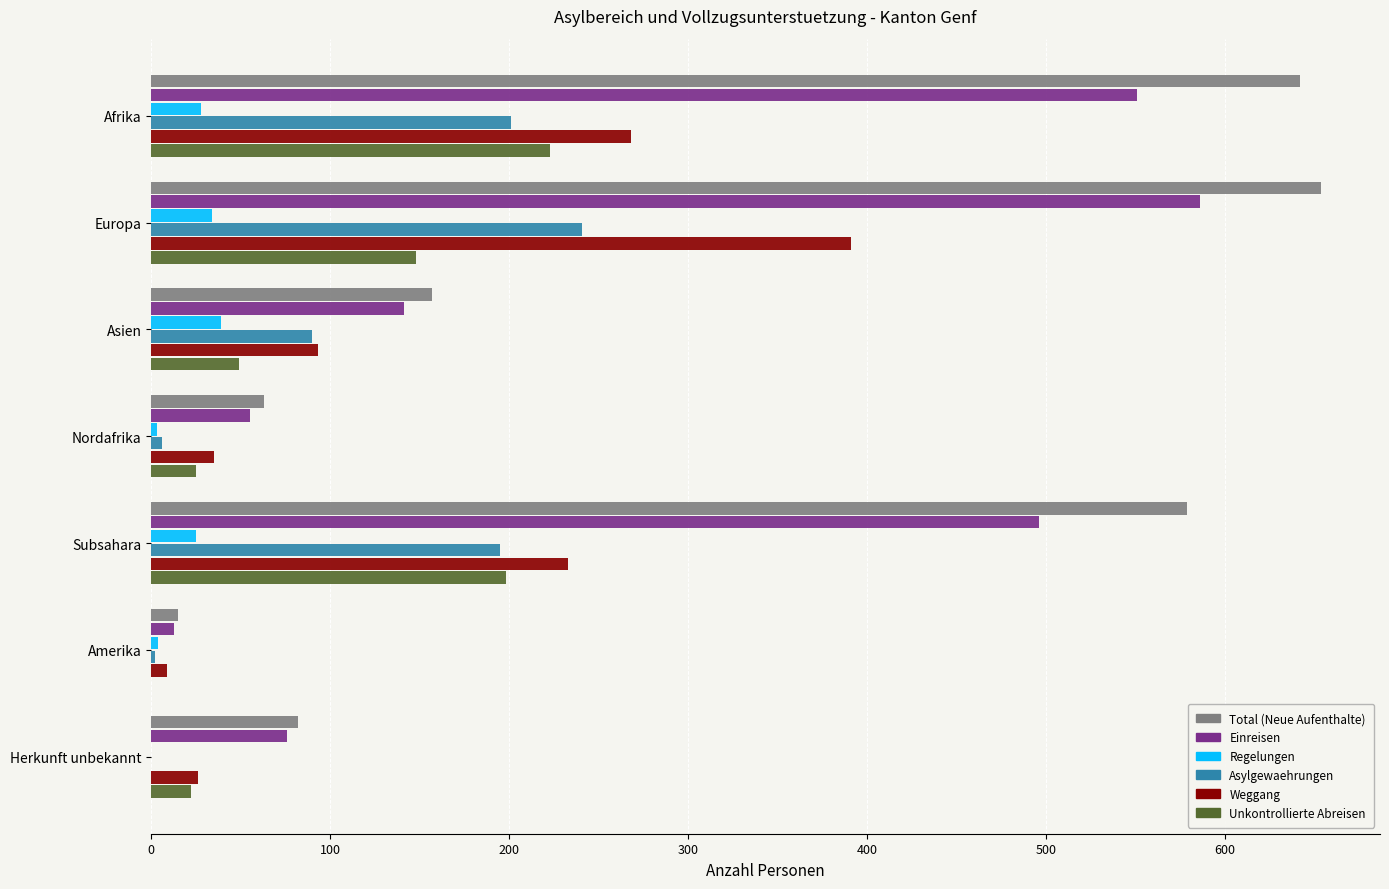

What is the maximum value shown in the chart?

654